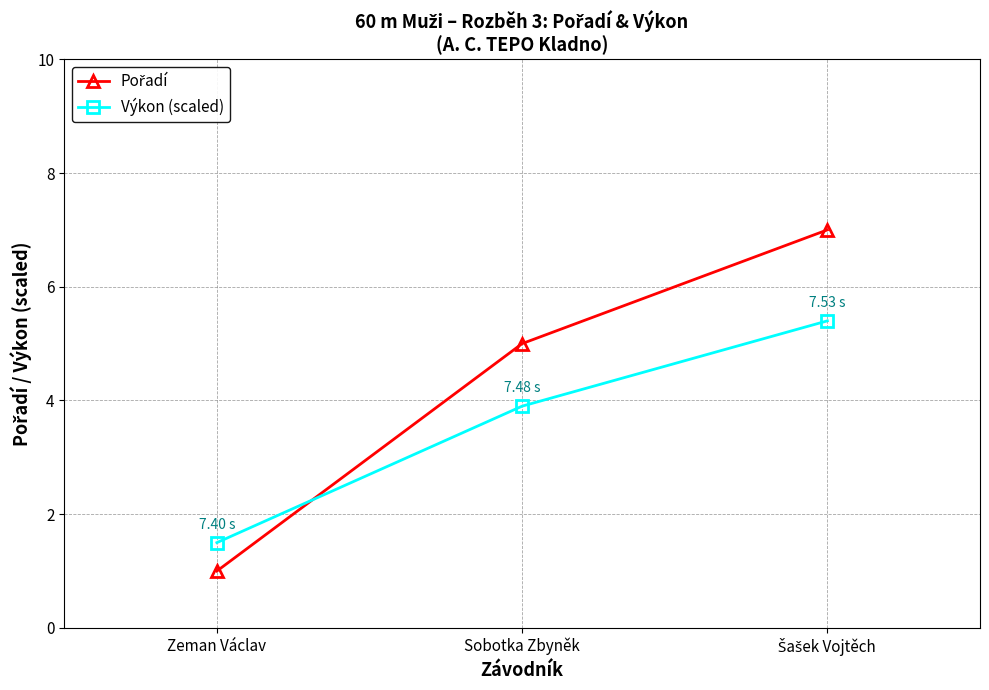

At which label does Výkon (scaled) reach its minimum?

Zeman Václav